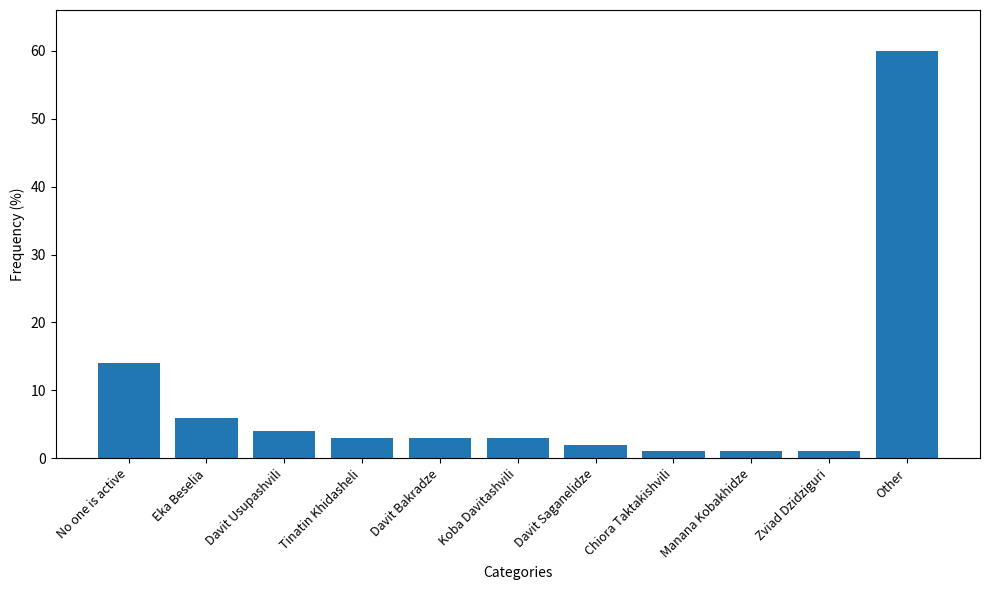

The chart shows a value of 4 at Davit Usupashvili. True or false?

True